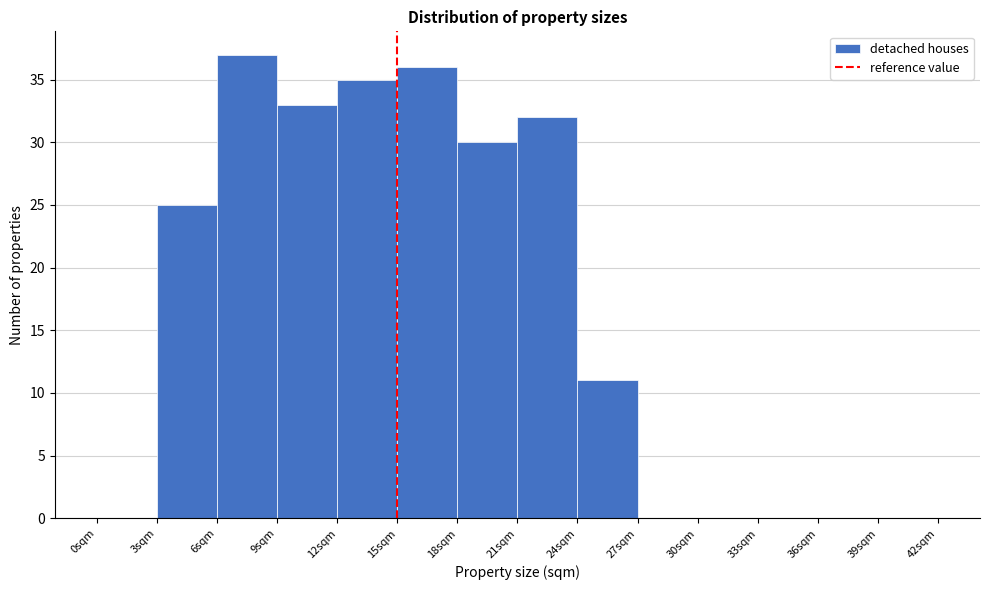

Reading left to right, list every bar in this chart as the range it spans on the x-axis followed by its height. The values are not printed on the chart, so give them approximately, as read against the axis.

0 to 3: 0
3 to 6: 25
6 to 9: 37
9 to 12: 33
12 to 15: 35
15 to 18: 36
18 to 21: 30
21 to 24: 32
24 to 27: 11
27 to 30: 0
30 to 33: 0
33 to 36: 0
36 to 39: 0
39 to 42: 0